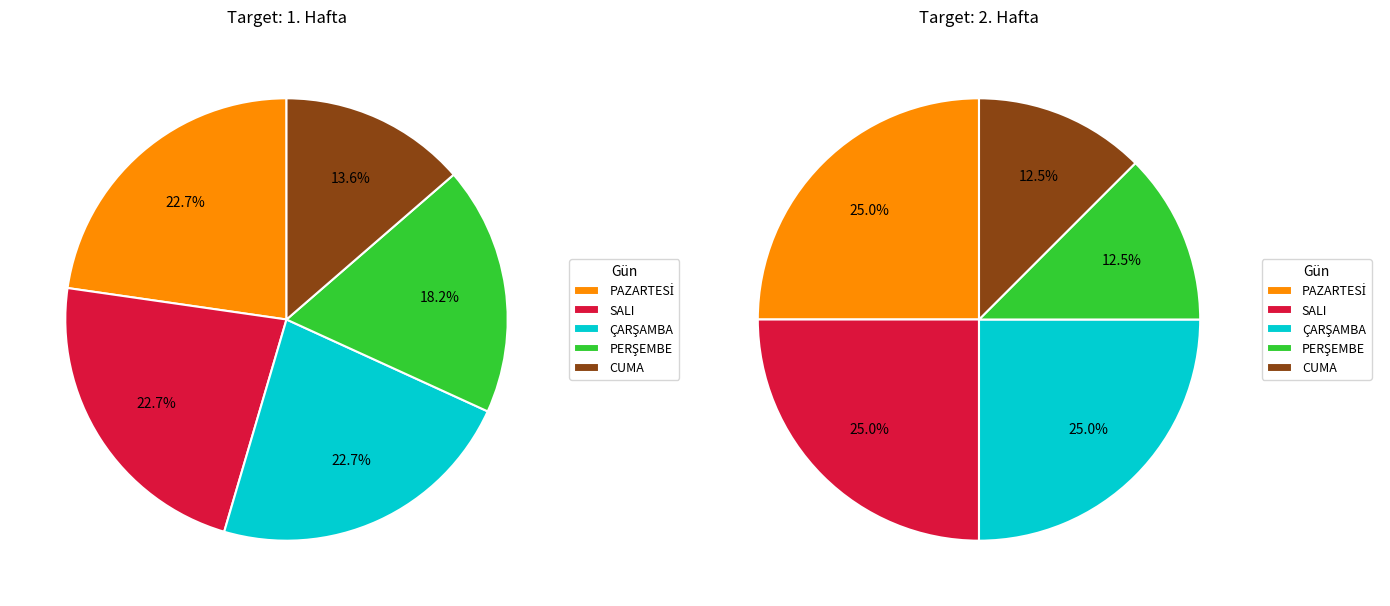

How many slices are in this pie chart?

10